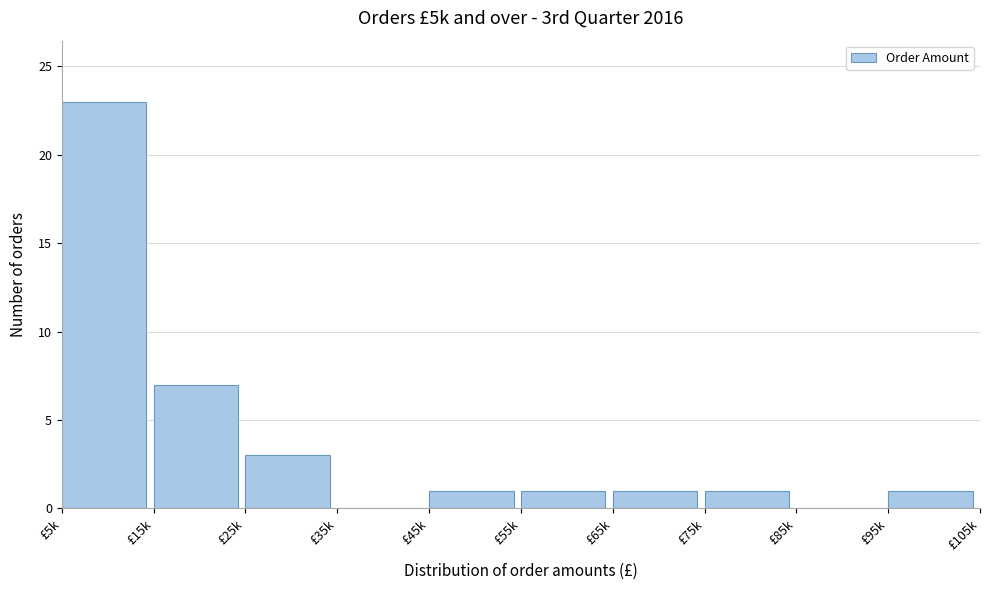

Reading left to right, extract all data points from this chart.

£5k=23	£15k=7	£25k=3	£35k=0	£45k=1	£55k=1	£65k=1	£75k=1	£85k=0	£95k=1